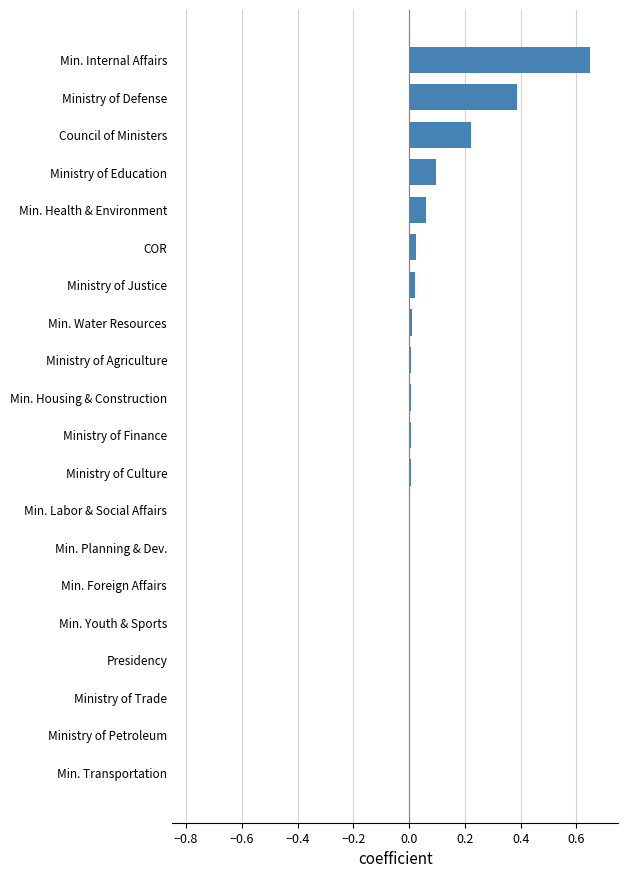

What is the sum of all values?

1.5